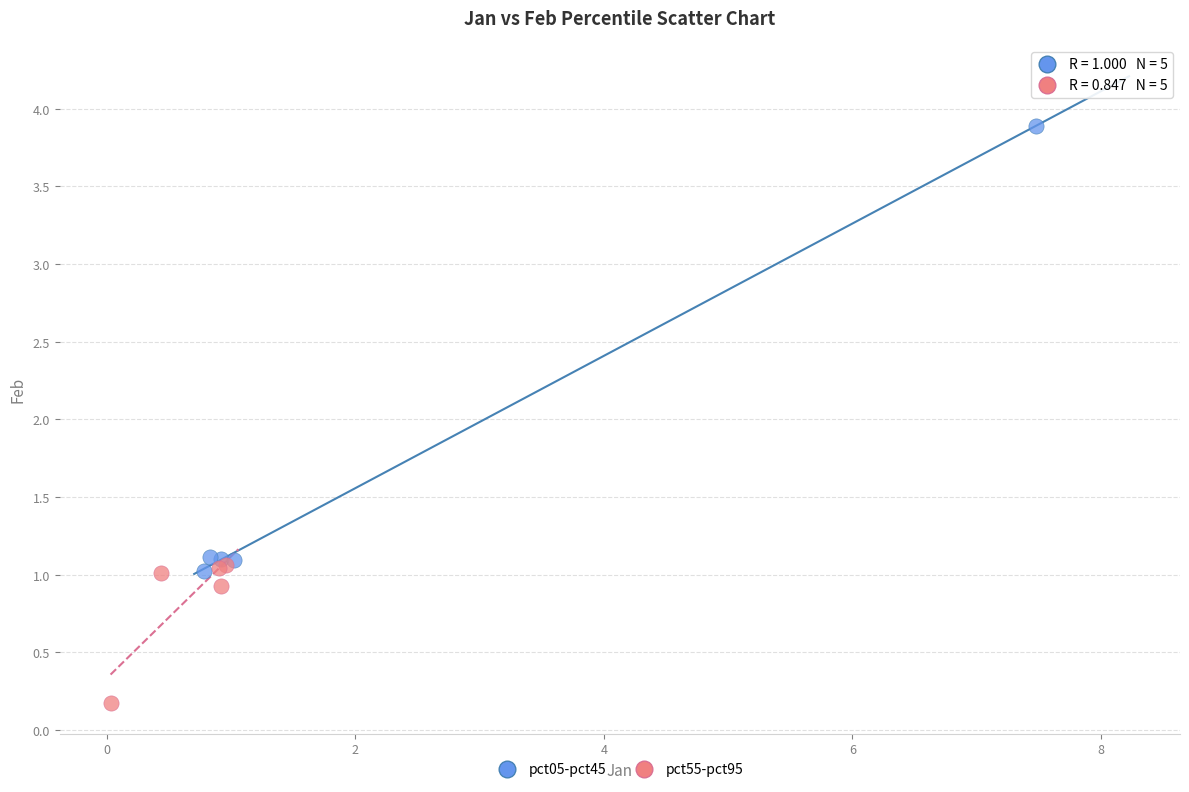

Which series contains the highest Y value?

pct05-pct45